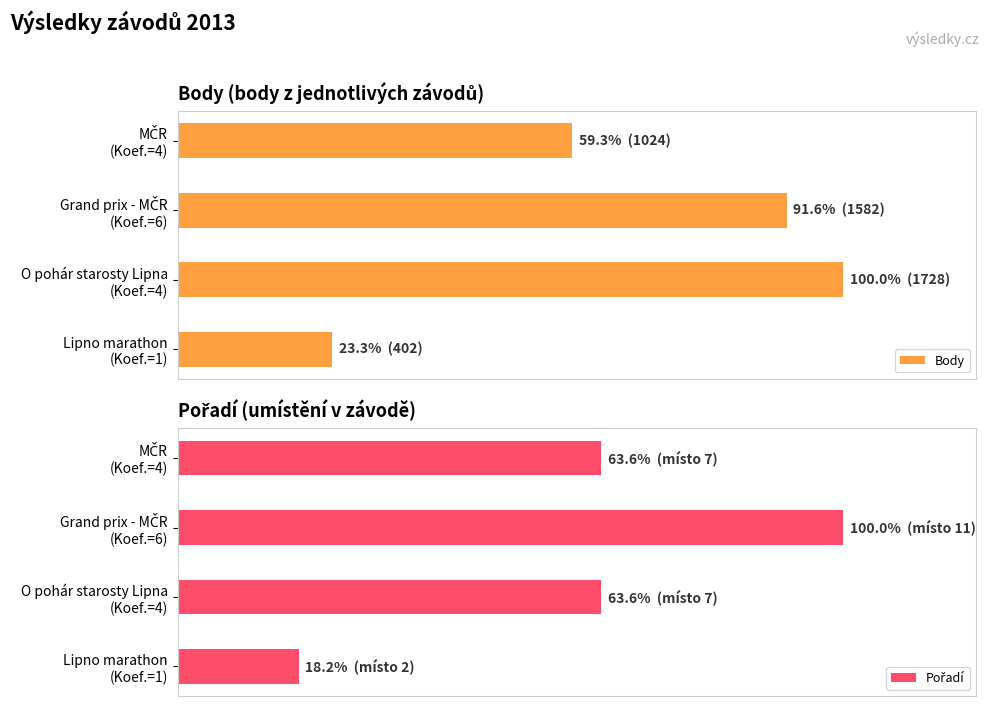

List the series in order of their peak value, lowest first.

Body, Pořadí